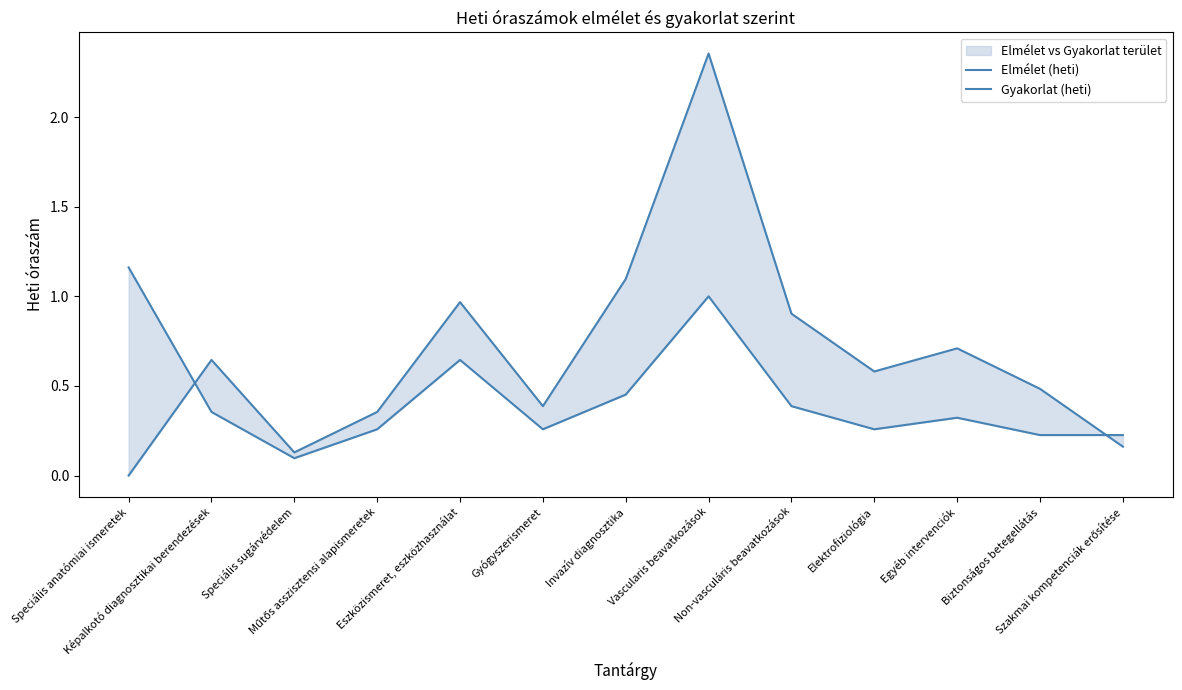

Which series has the largest total across all categories?

Gyakorlat (heti)